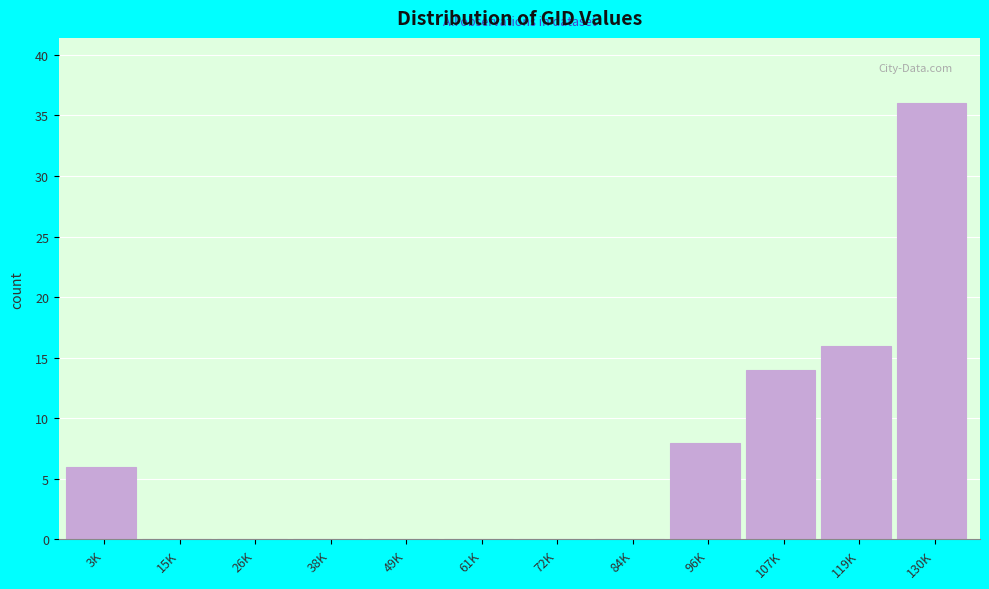

Reading right to left, what are all the values shown in this chart?

130K=36	119K=16	107K=14	96K=8	84K=0	72K=0	61K=0	49K=0	38K=0	26K=0	15K=0	3K=6